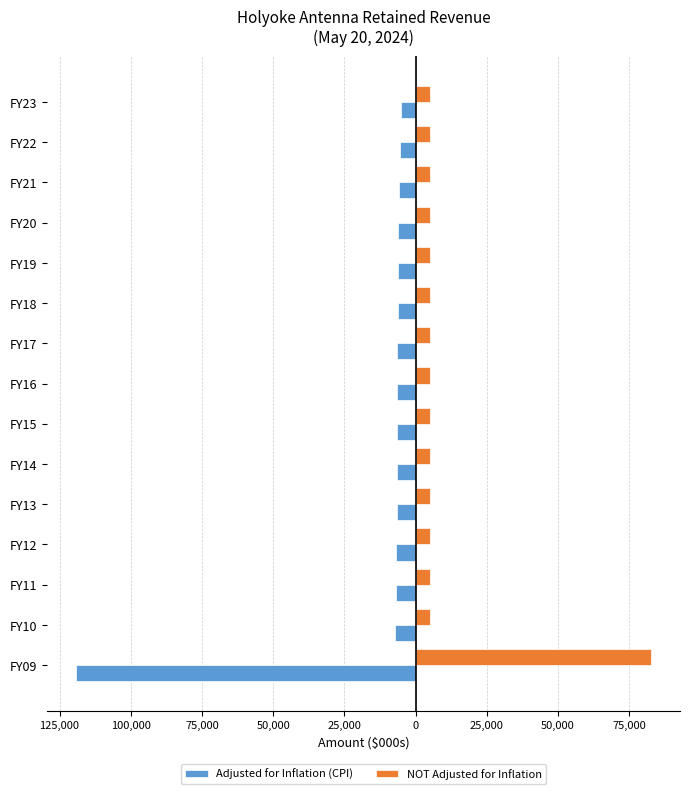

What are all the series names shown in the legend?

Adjusted for Inflation (CPI), NOT Adjusted for Inflation